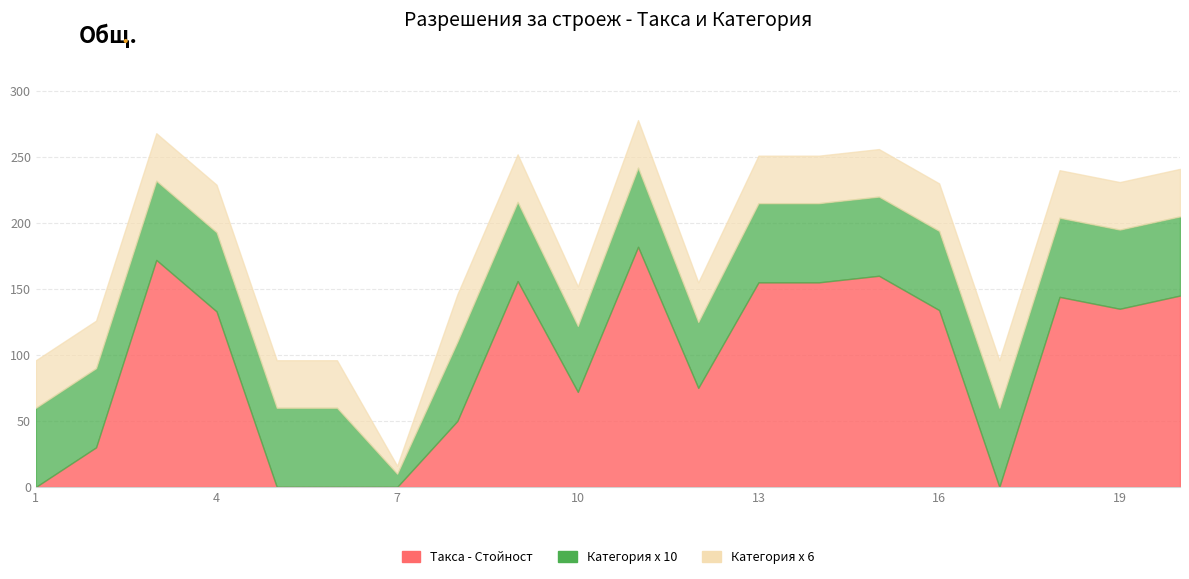

How many values in Такса are above zero?

15